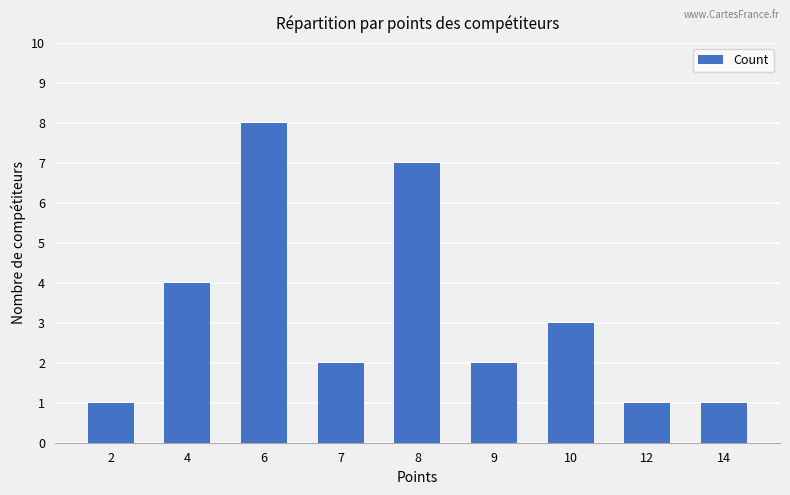

How many series are shown in this chart?

1